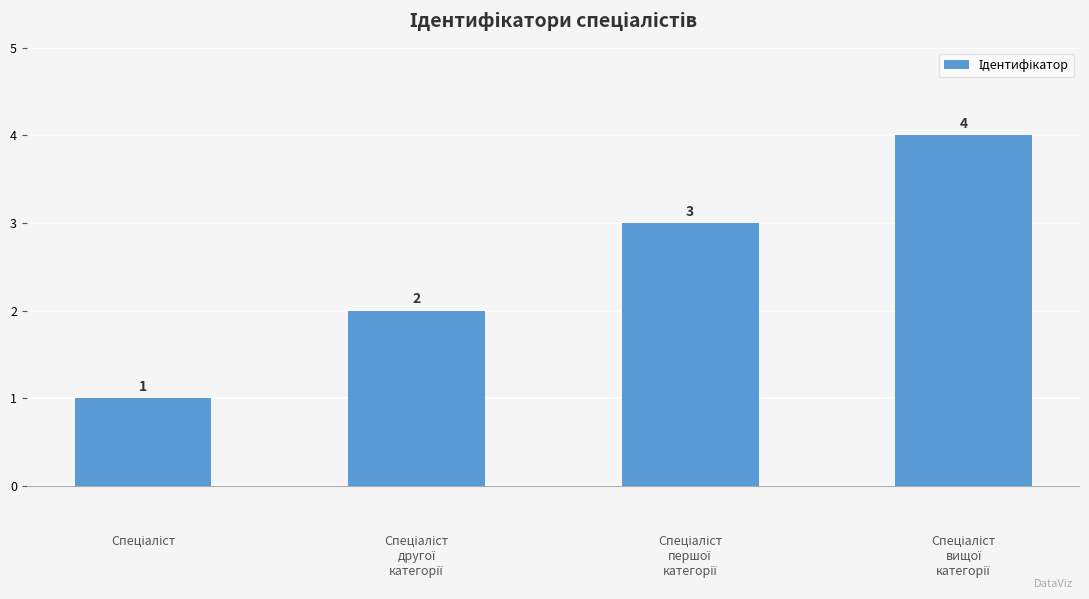

What is the difference between the maximum and minimum values?

3